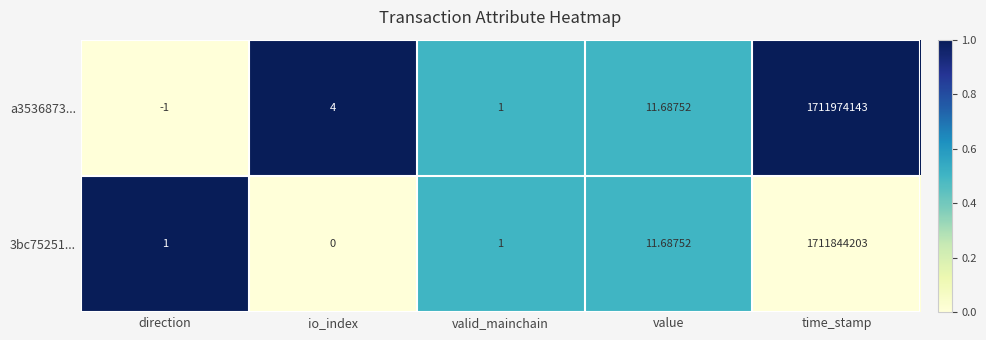

At how many categories does at least one series exceed 0?

5